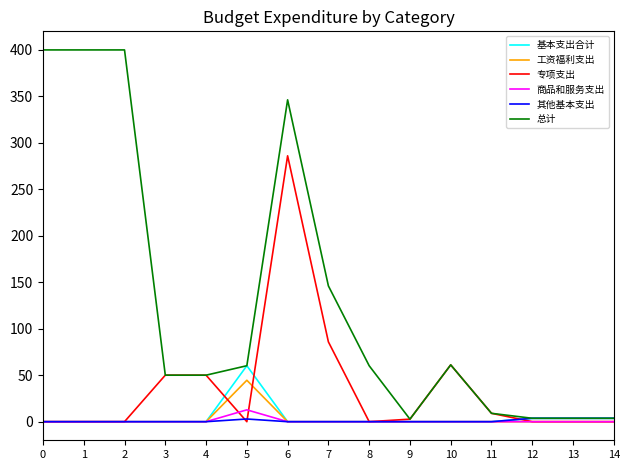

Does the chart display data point markers on the line(s)?

No